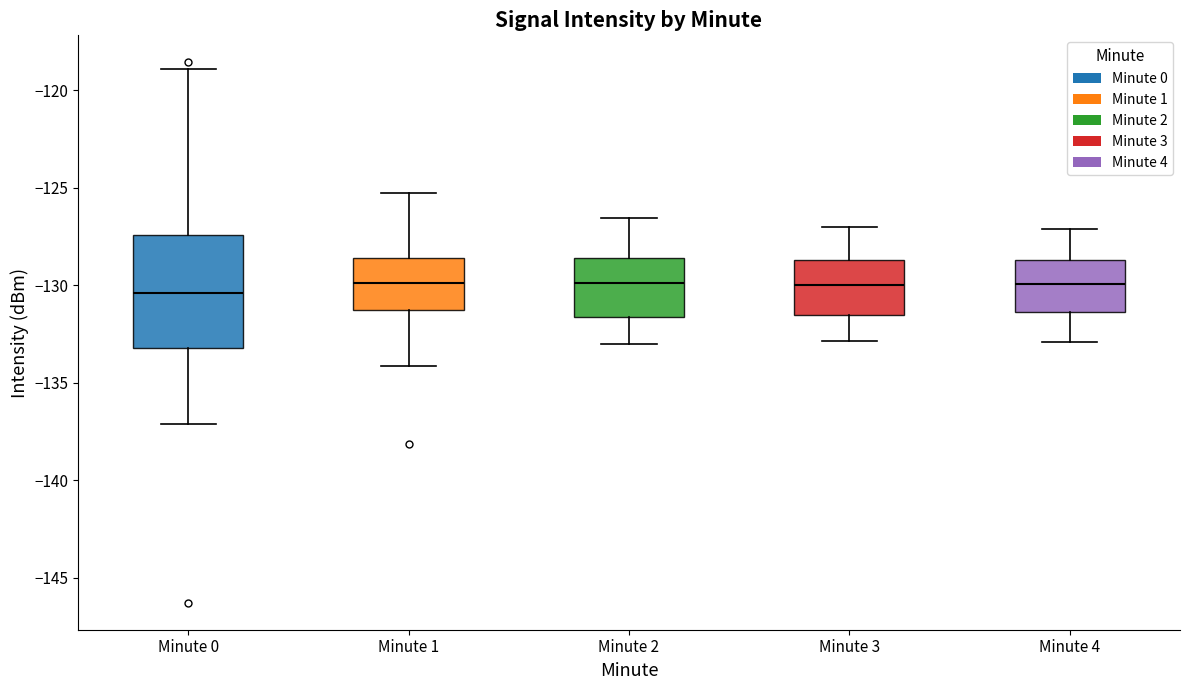

Reading left to right, transcribe this box plot: for each box, give where its median line is, the range the box spans, and where its two whiskers end, as read against the y-axis. The values are not printed on the chart, so give them approximately, as read against the axis.

Minute 0: median -130.5, box -133.0 to -127.5, whiskers -137.0 to -119.0
Minute 1: median -130.0, box -131.5 to -128.5, whiskers -134.0 to -125.5
Minute 2: median -130.0, box -131.5 to -128.5, whiskers -133.0 to -126.5
Minute 3: median -130.0, box -131.5 to -128.5, whiskers -133.0 to -127.0
Minute 4: median -130.0, box -131.5 to -128.5, whiskers -133.0 to -127.0